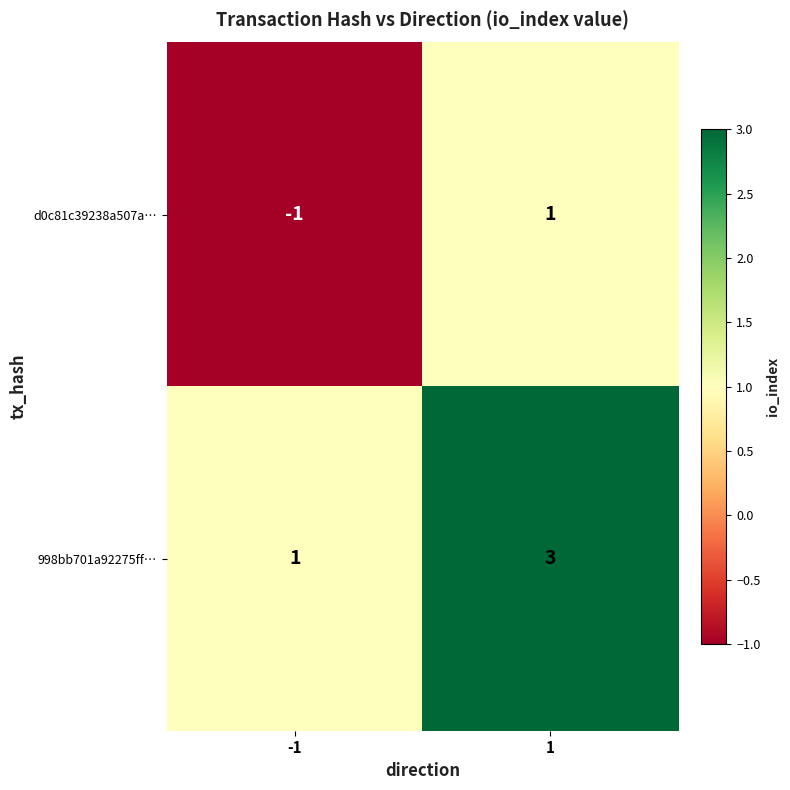

What is the maximum value shown in the chart?

3